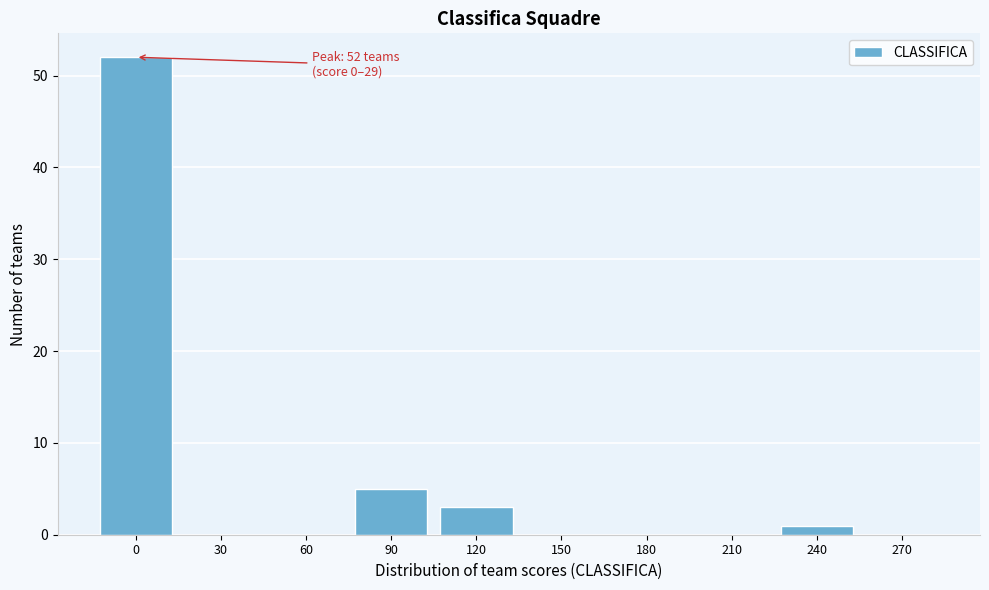

Reading right to left, extract all data points from this chart.

270=0	240=1	210=0	180=0	150=0	120=3	90=5	60=0	30=0	0=52